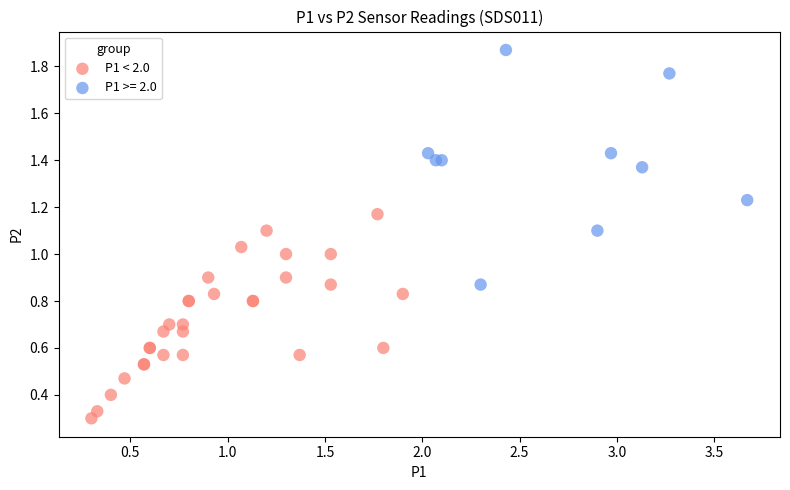

Which series contains the highest Y value?

P1 >= 2.0